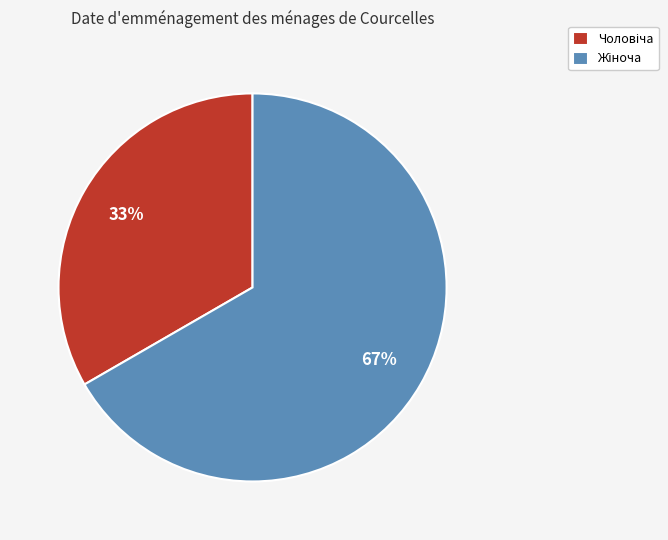

Is there any slice that represents more than half of the pie?

Yes